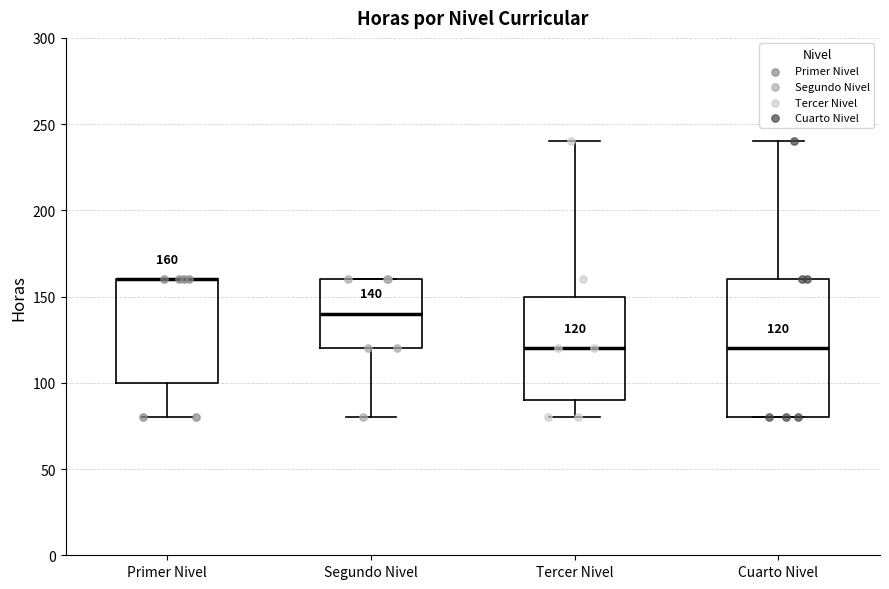

Comparing the boxes themselves (not the whiskers), which one is the tallest?

Cuarto Nivel